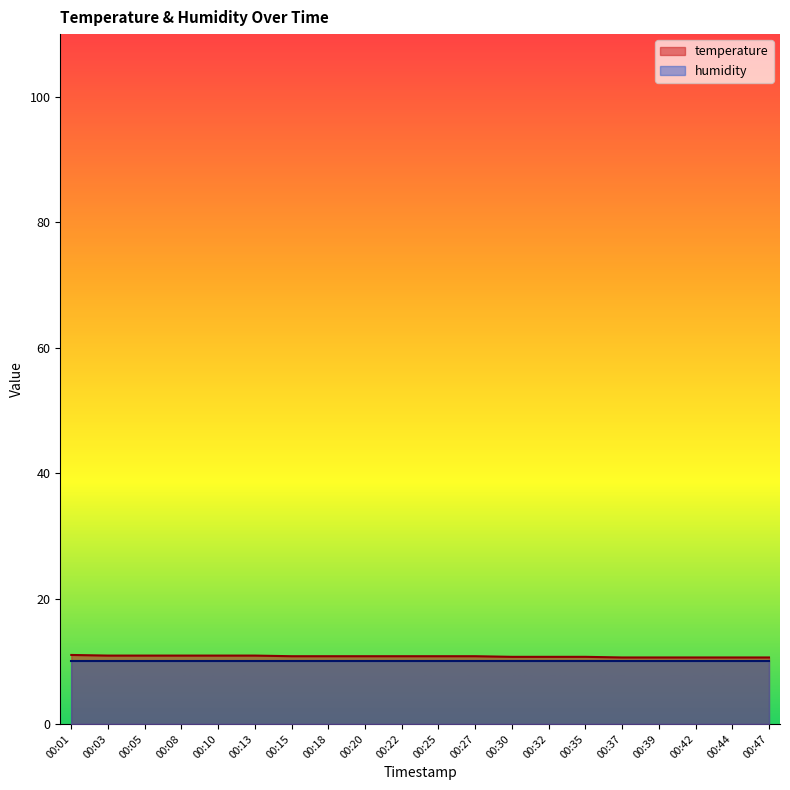

Count the values in the range 10 to 11.

20